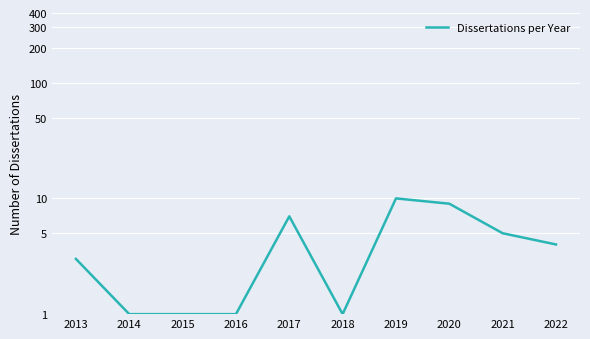

Count the number of categories in the chart.

10